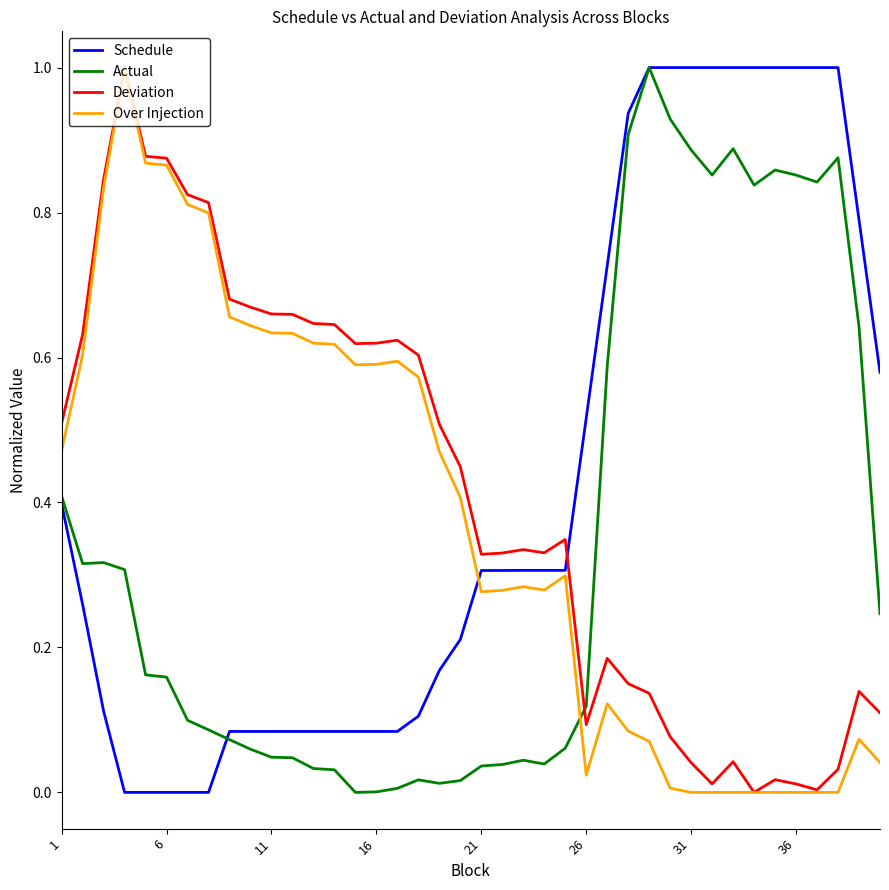

True or false: Schedule and Deviation cross at least once.

True